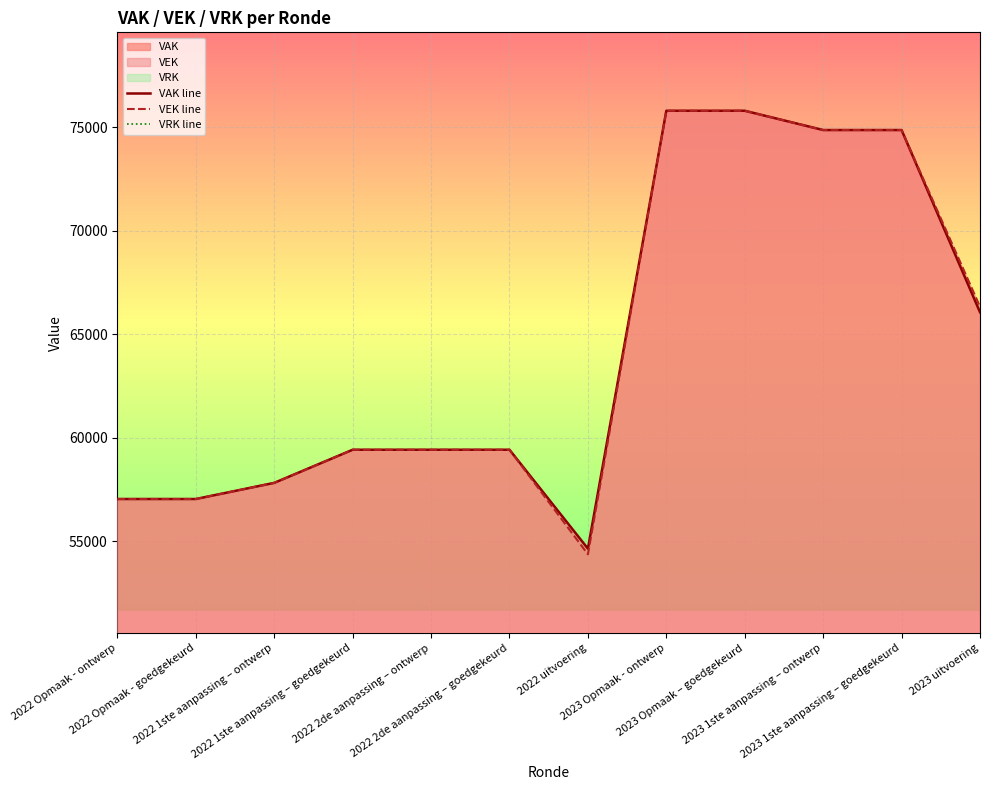

True or false: VRK line and VEK line cross at least once.

False